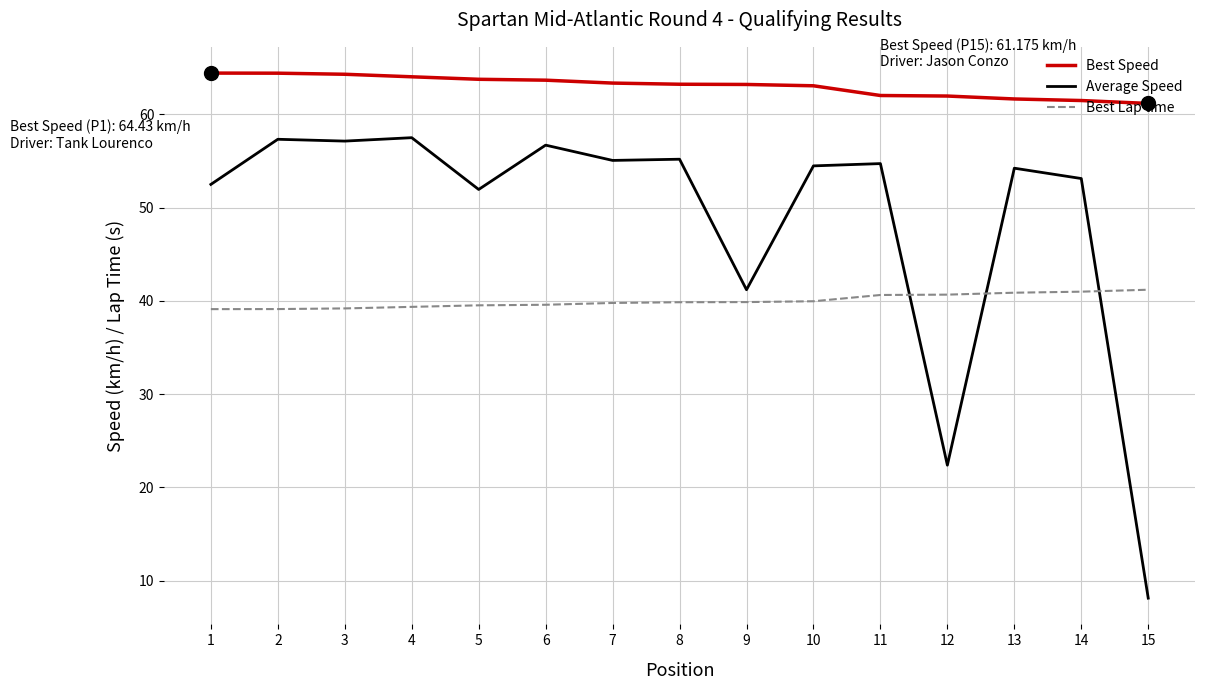

True or false: Average Speed and Best Speed intersect in this chart.

False